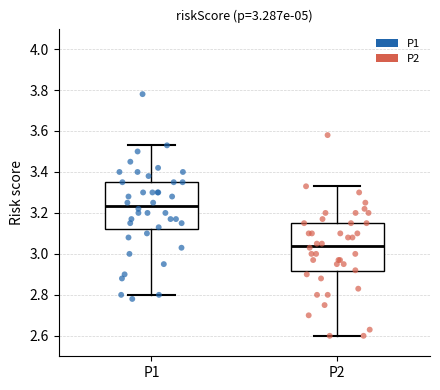

Reading left to right, transcribe this box plot: for each box, give where its median line is, the range the box spans, and where its two whiskers end, as read against the y-axis. The values are not printed on the chart, so give them approximately, as read against the axis.

P1: median 3.24, box 3.12 to 3.36, whiskers 2.80 to 3.54
P2: median 3.04, box 2.92 to 3.16, whiskers 2.60 to 3.34